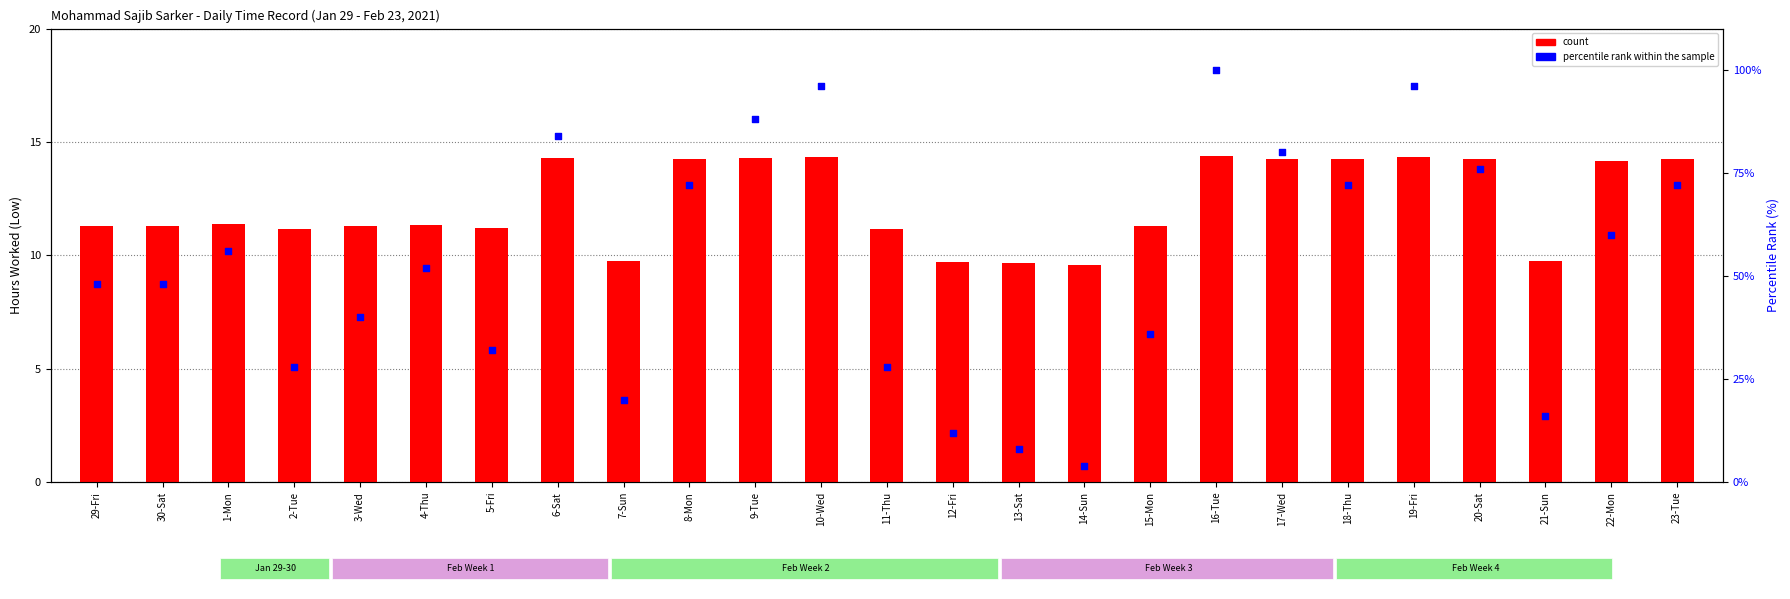

Which series has the largest total across all categories?

percentile rank within the sample